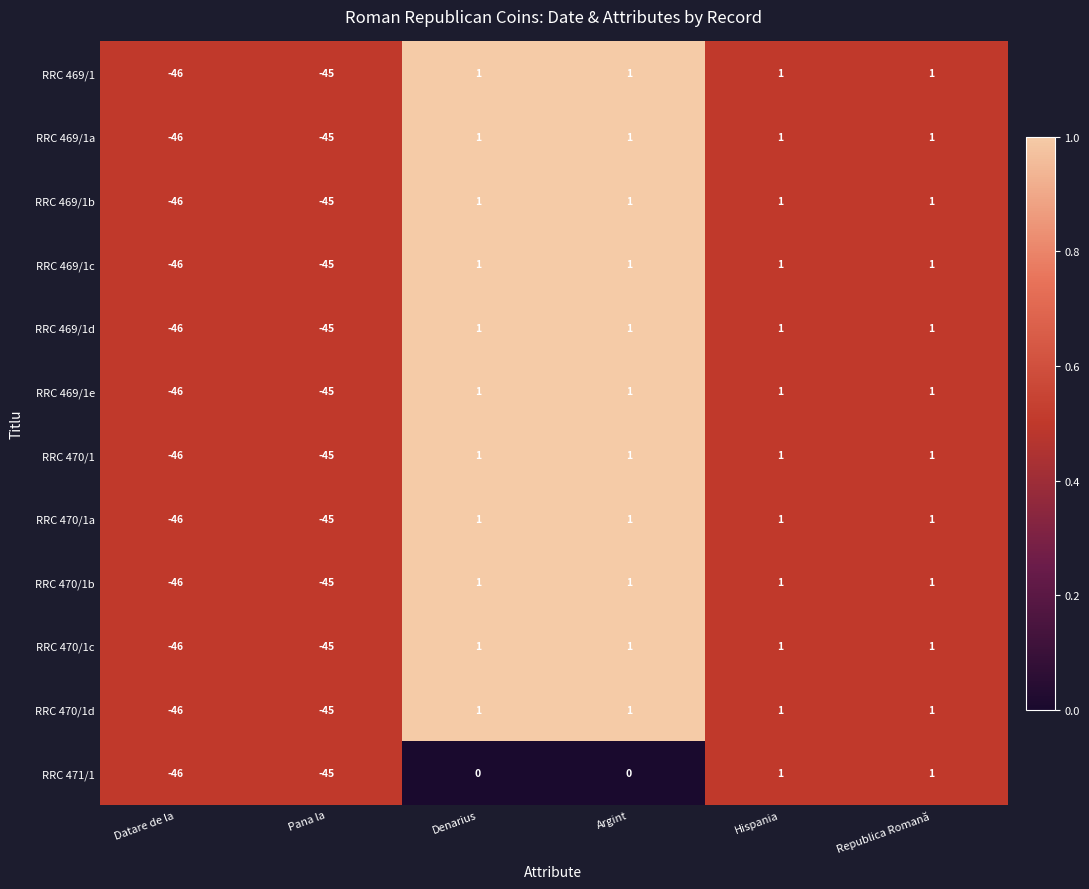

How many series are shown in this chart?

12